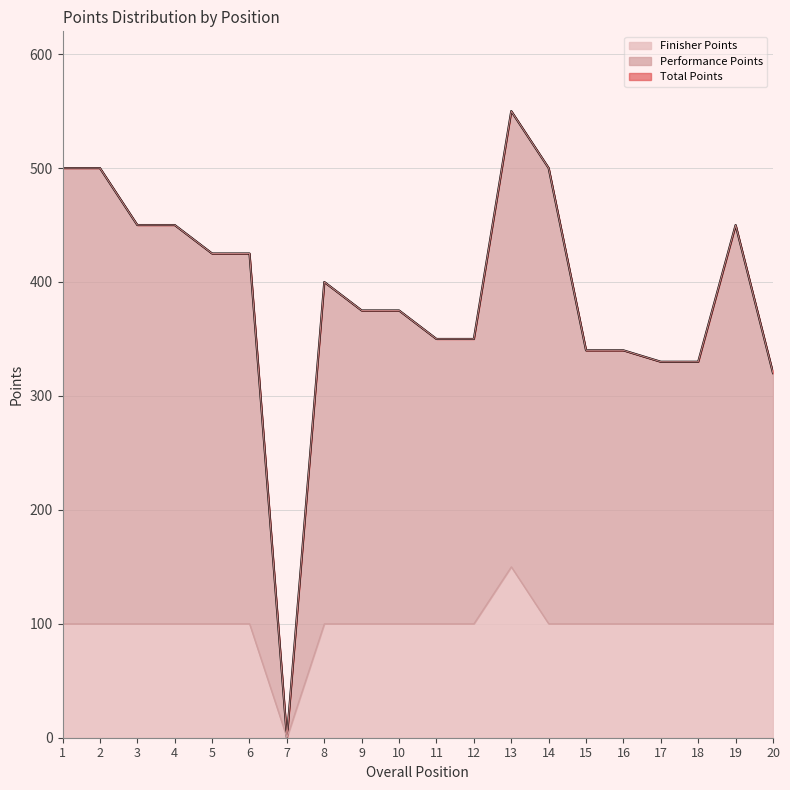

What is the sum of the Total Points values at 2 and 17?

830